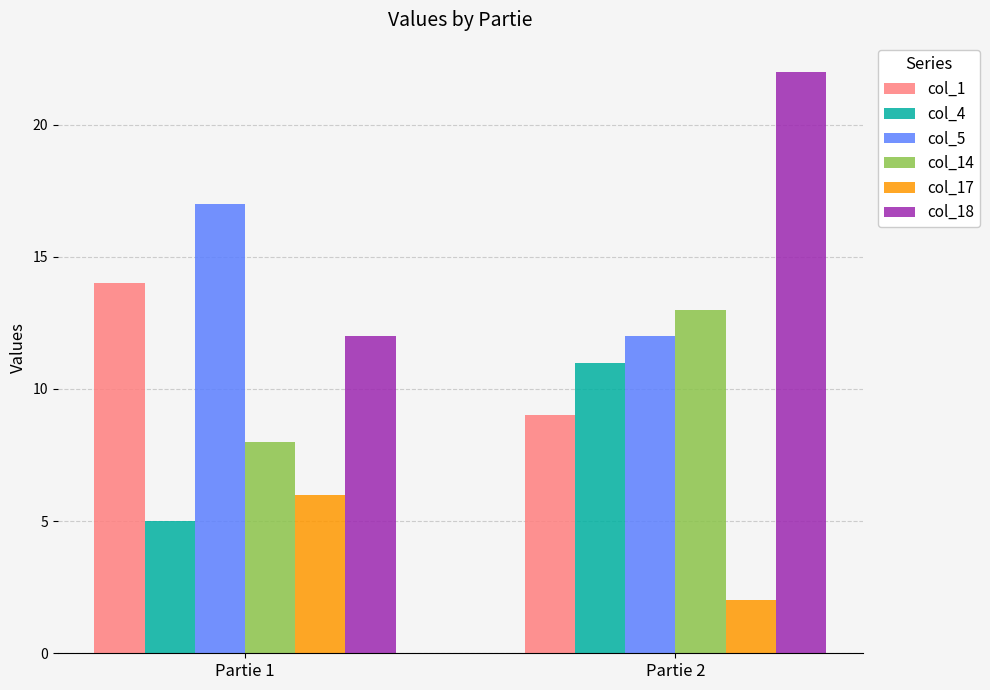

At how many categories does at least one series exceed 2?

2